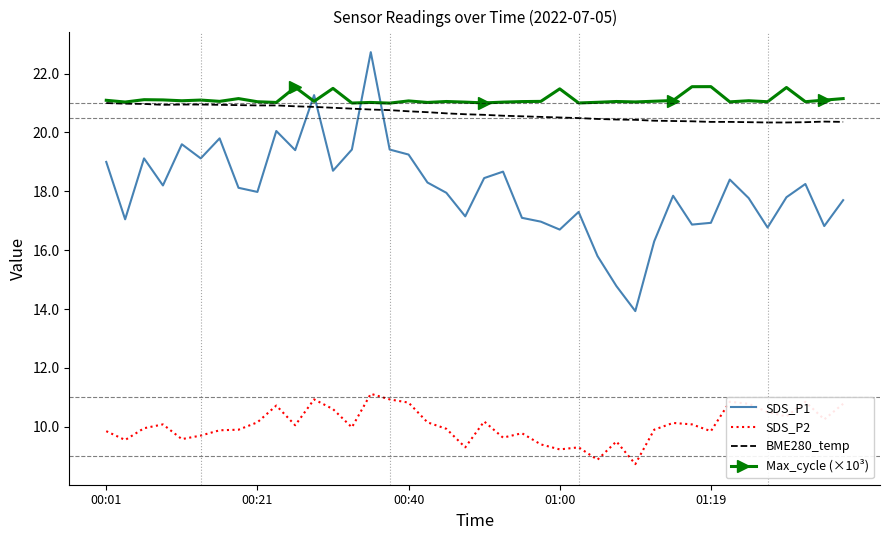

True or false: SDS_P2 and Max_cycle (×10³) cross at least once.

False